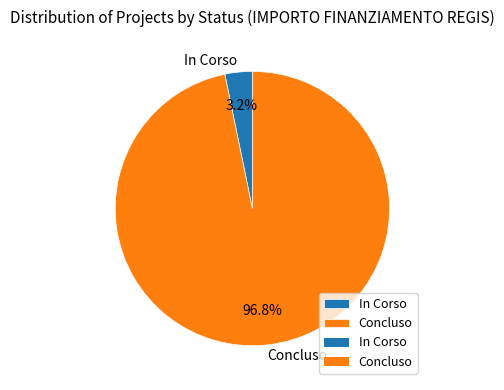

What portion of the pie excludes In Corso?

96.8%